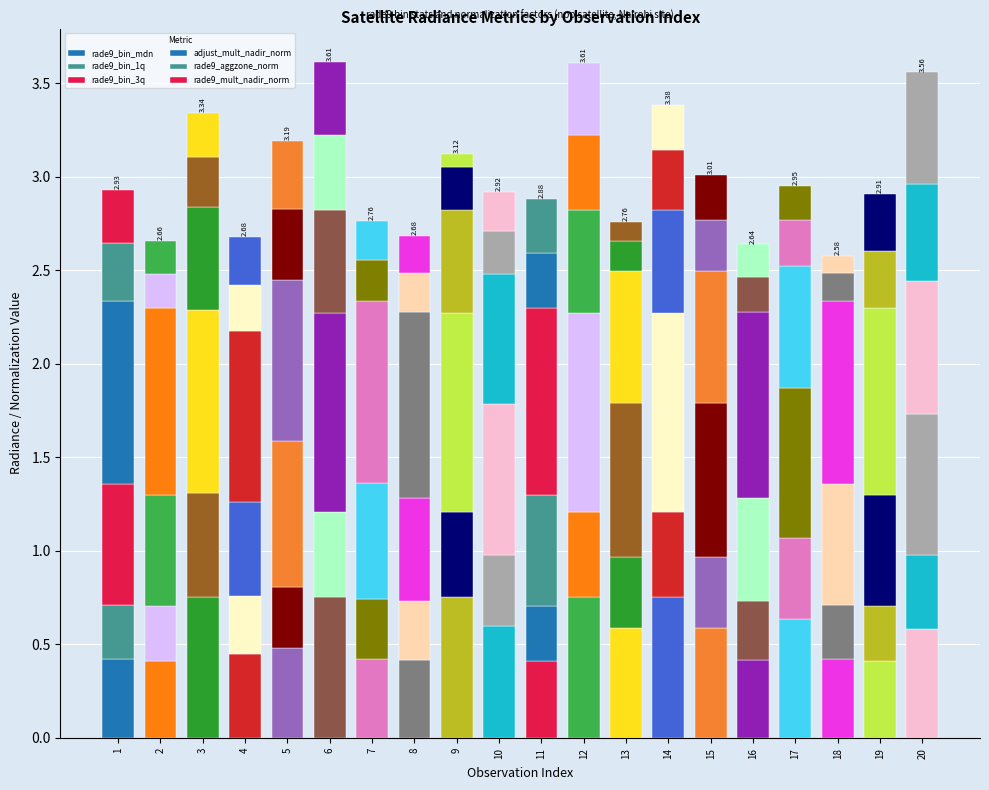

How many bars are there in total?

20